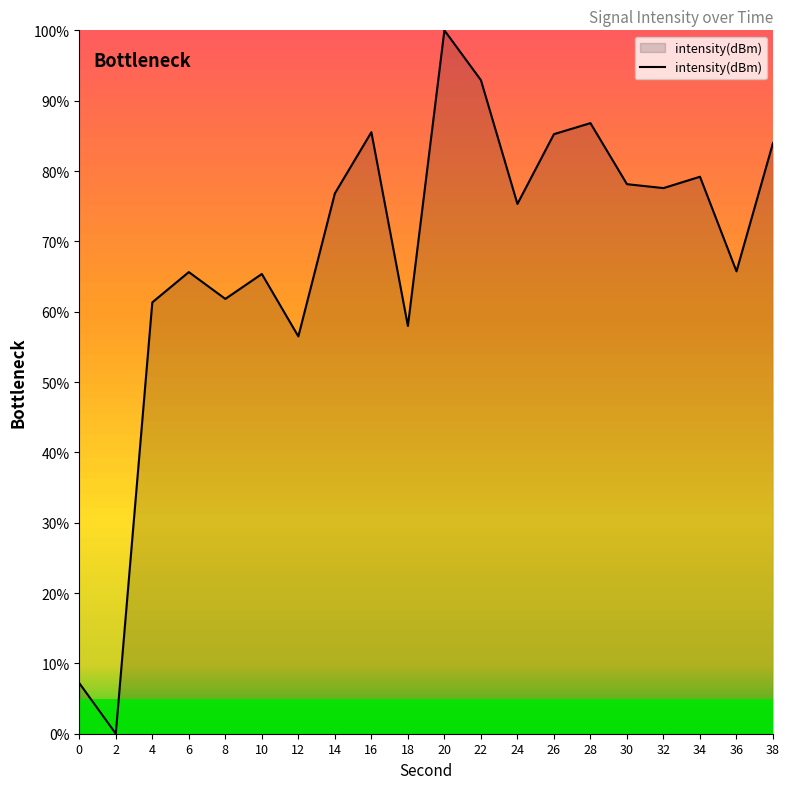

The value at 22 is 92.9. True or false?

True